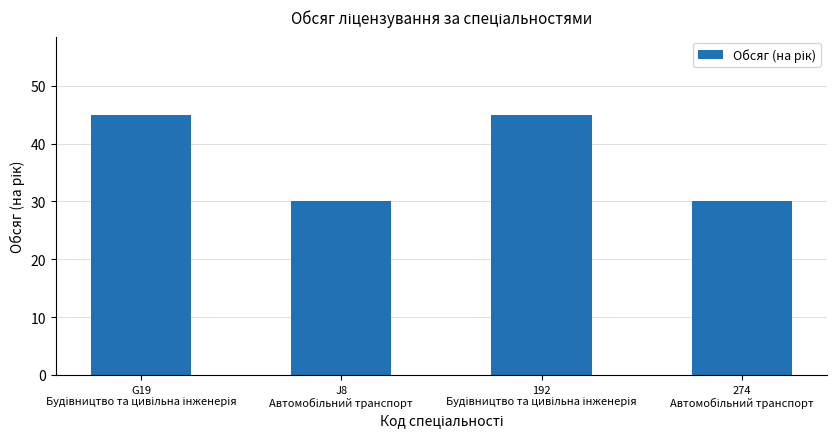

What is the maximum value shown in the chart?

45